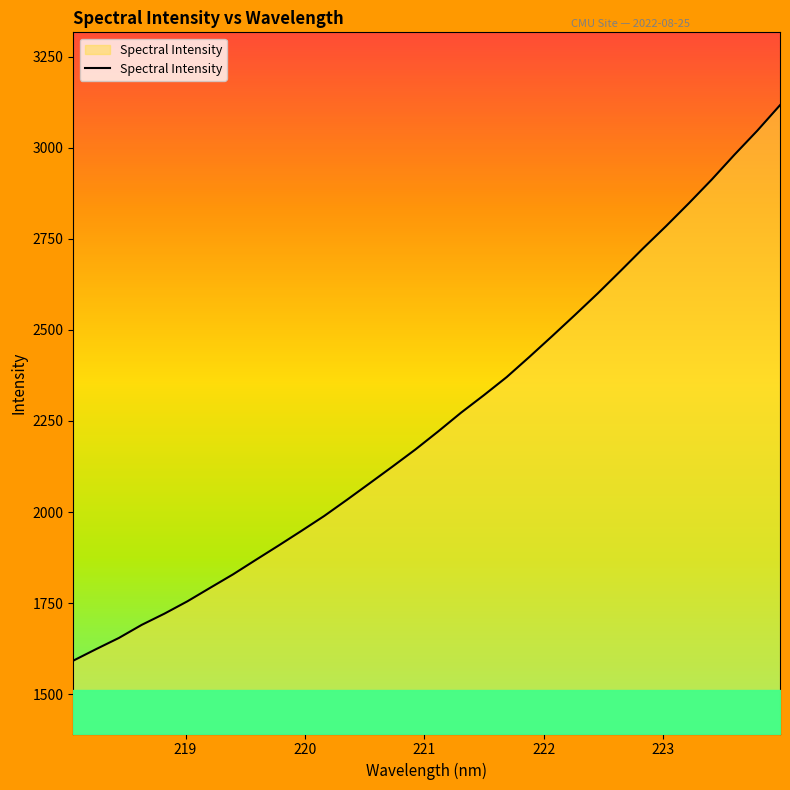

How many values are below 2221?

16